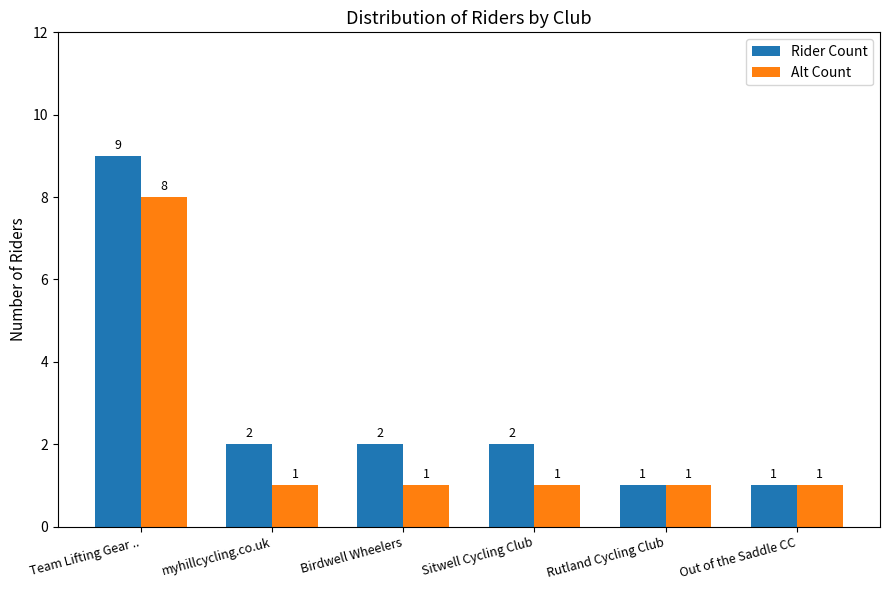

Which label corresponds to the largest value in the chart?

Team Lifting Gear ..